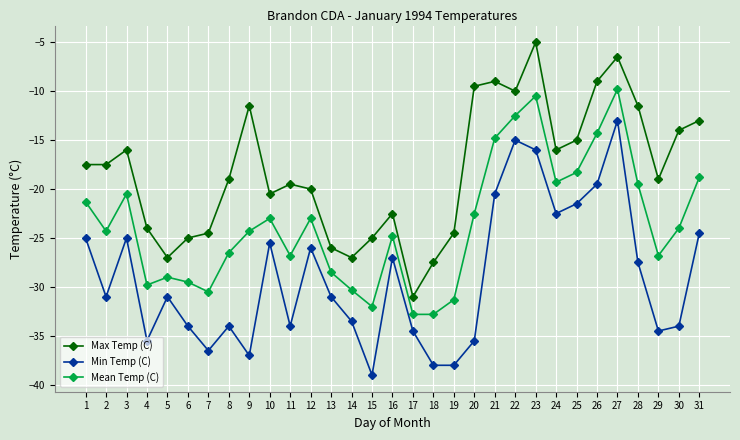

At which category does Min Temp (C) reach its first local peak?

3